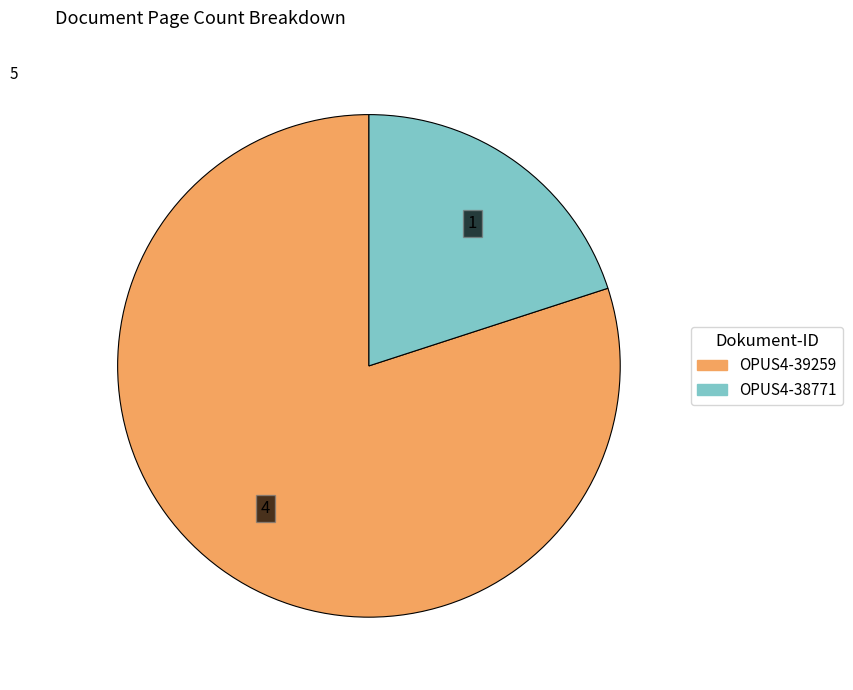

Which category has the smallest portion of the pie?

OPUS4-38771